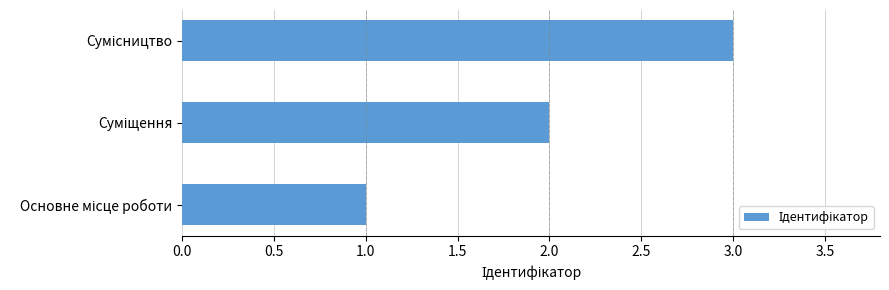

What is the greatest value displayed?

3